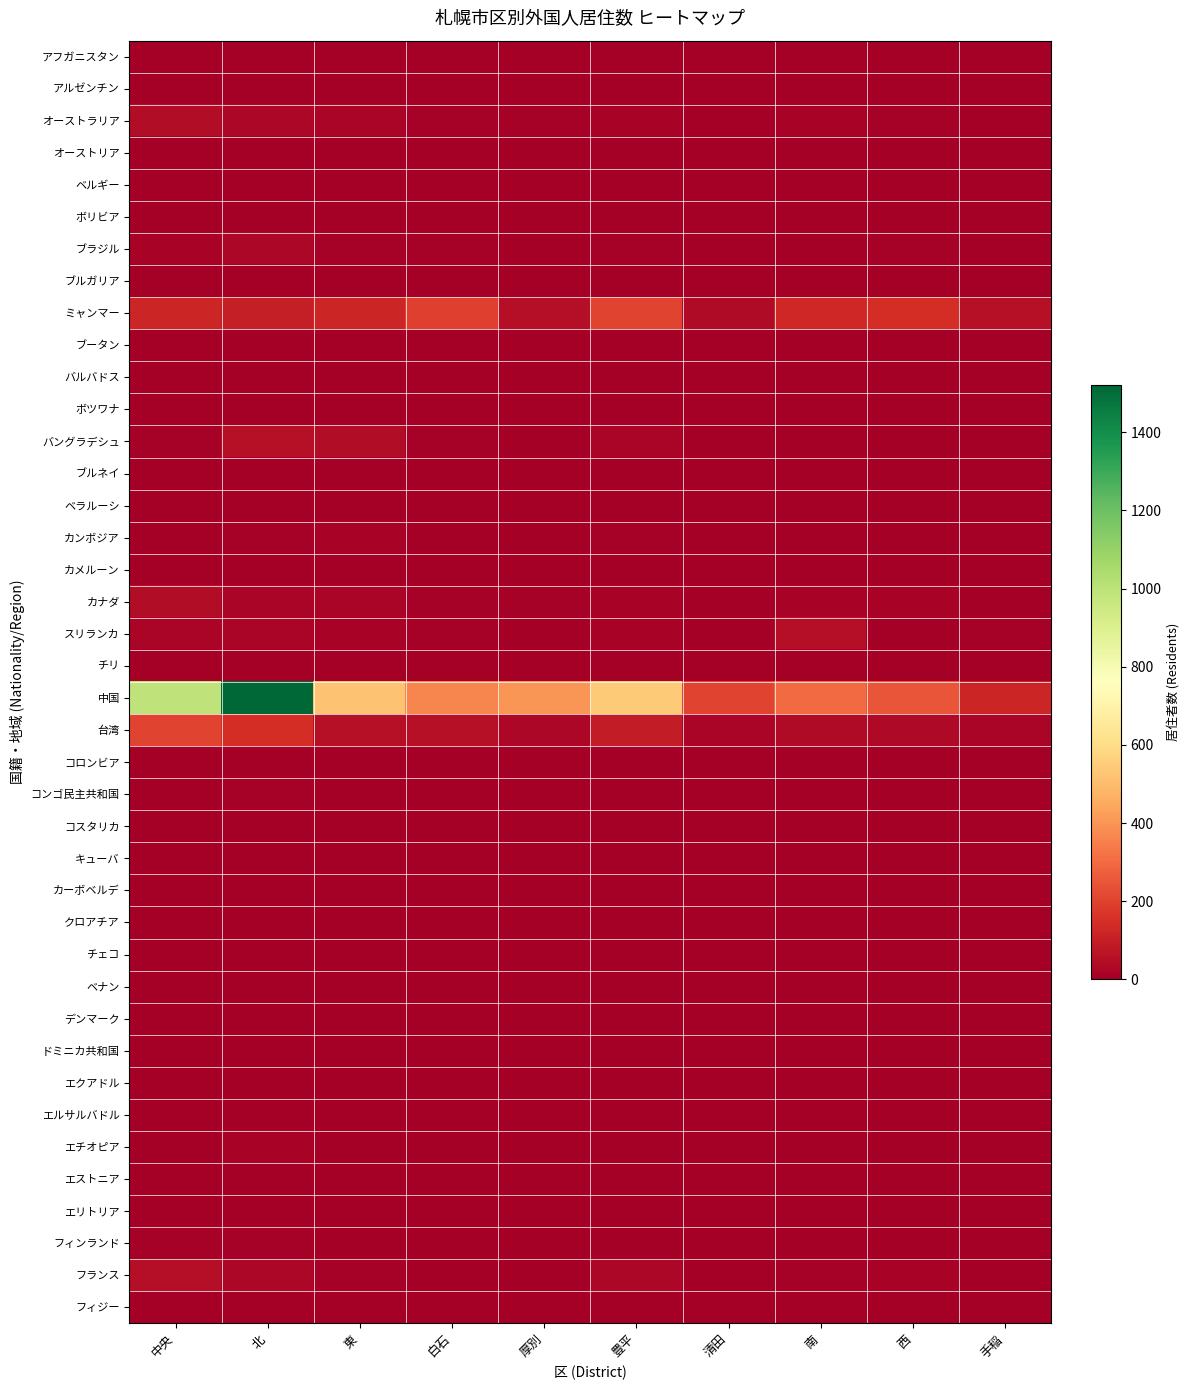

Which has a higher value, 白石 or 中央?

白石